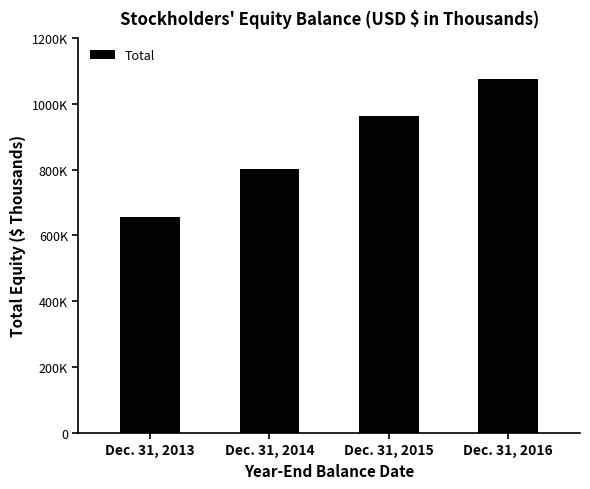

Does the chart contain any negative values?

No